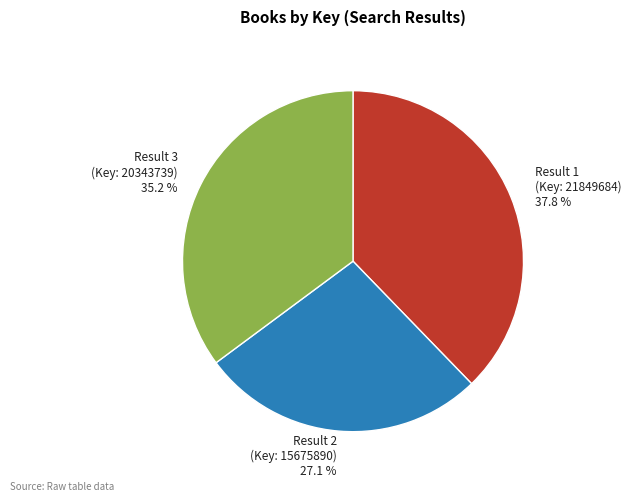

Is there a majority slice in this chart?

No